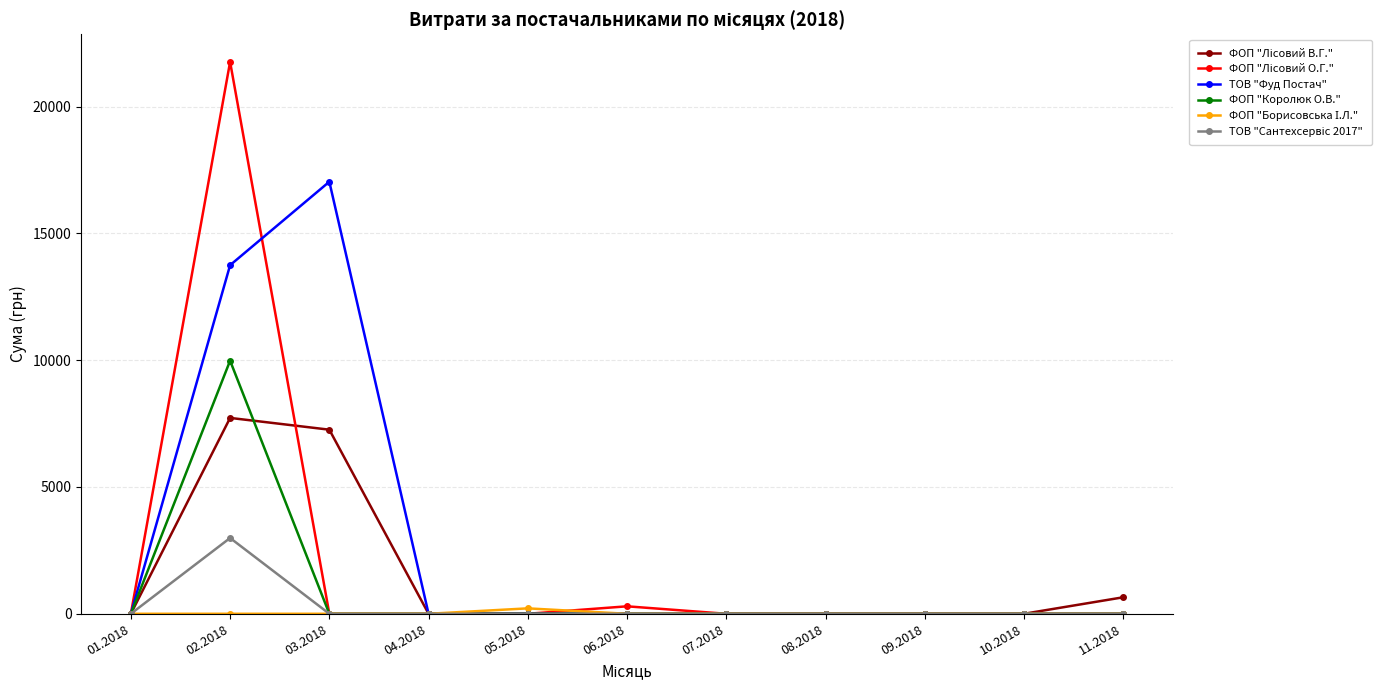

What is the maximum value shown in the chart?

21760.2